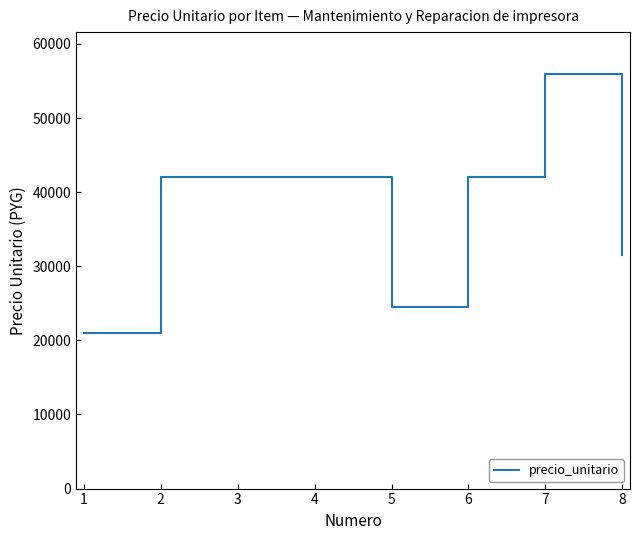

What is the difference between the values at 4 and 7?

14000